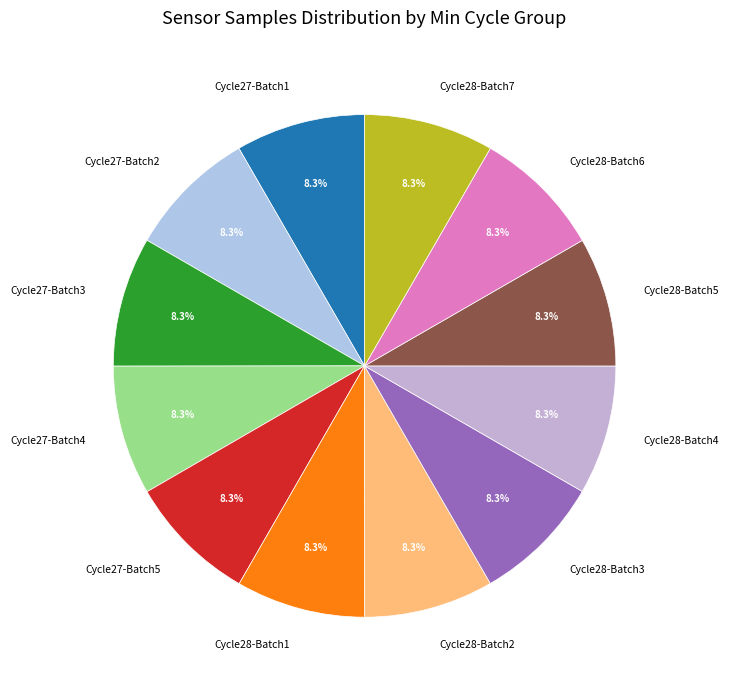

Approximately how many times larger is the value at Cycle27-Batch3 compared to Cycle27-Batch1?

1.0